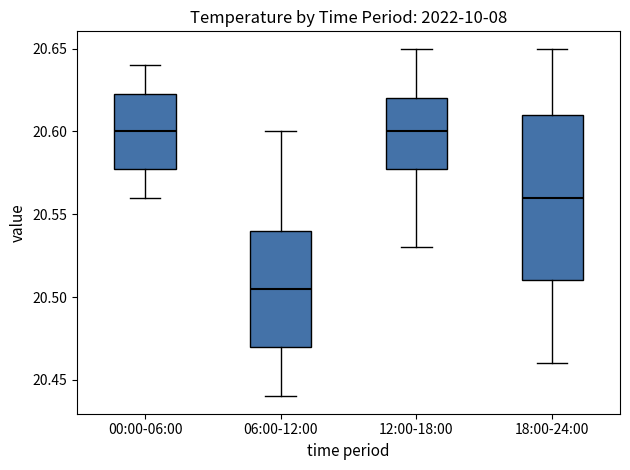

Which box's median line is the lowest?

06:00-12:00